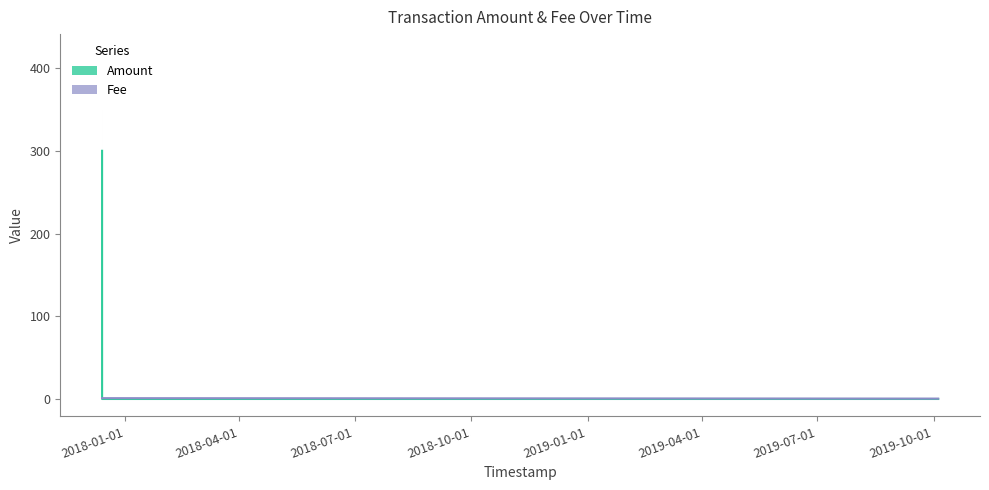

How many categories are shown in the chart?

4